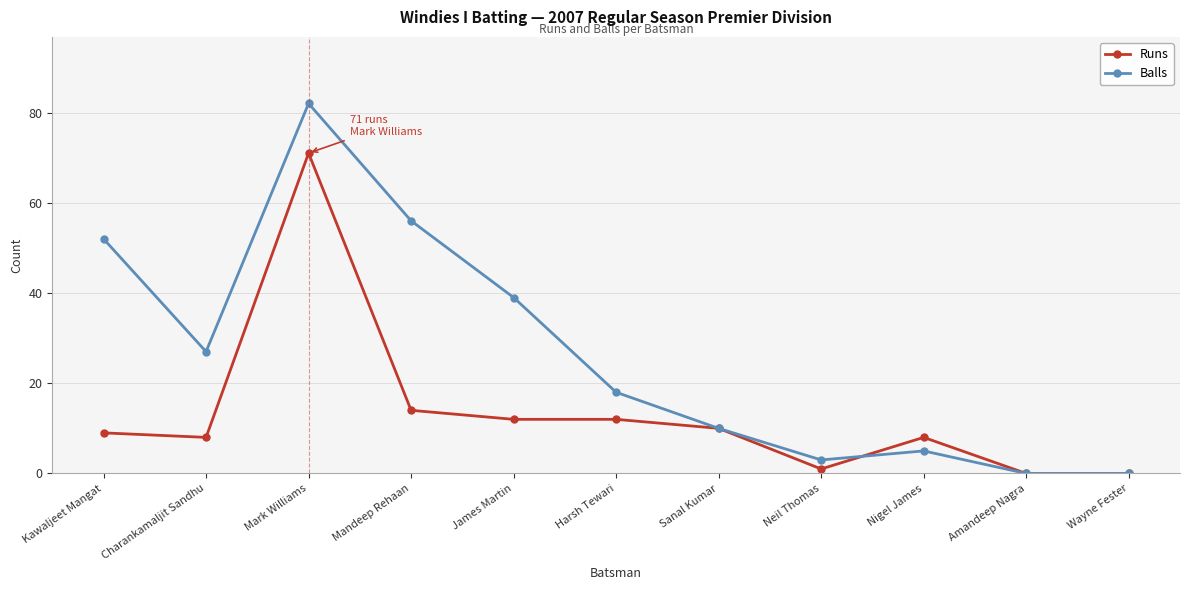

At which label is Balls closest to 41?

James Martin